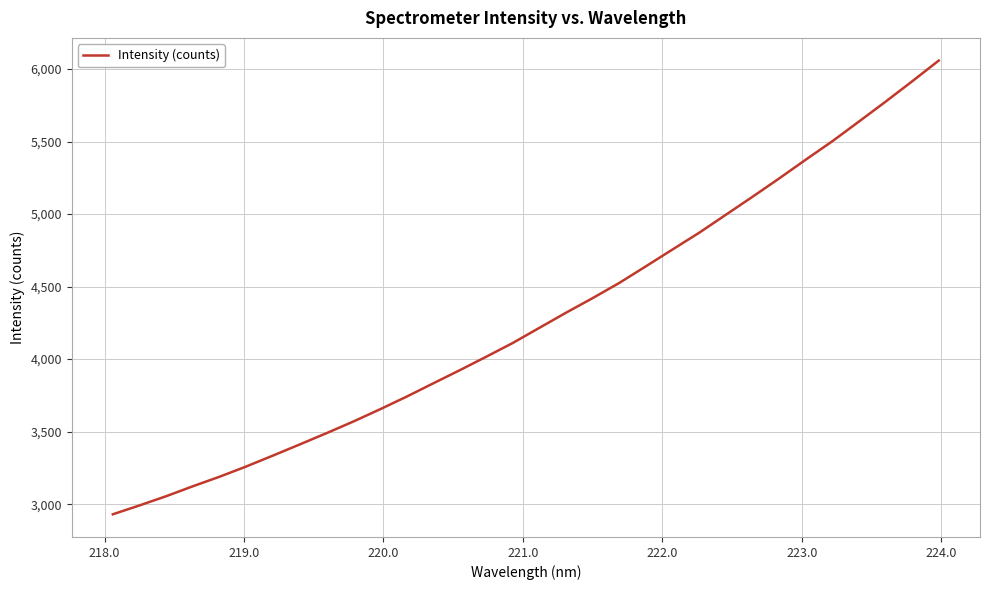

What is the minimum value shown in the chart?

2930.1